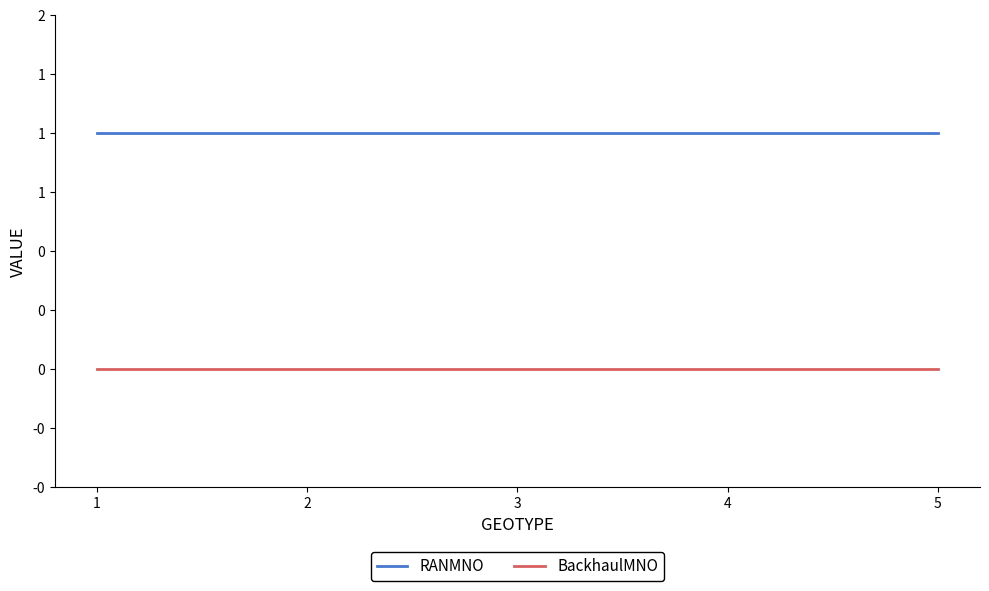

Does the chart display data point markers on the line(s)?

No